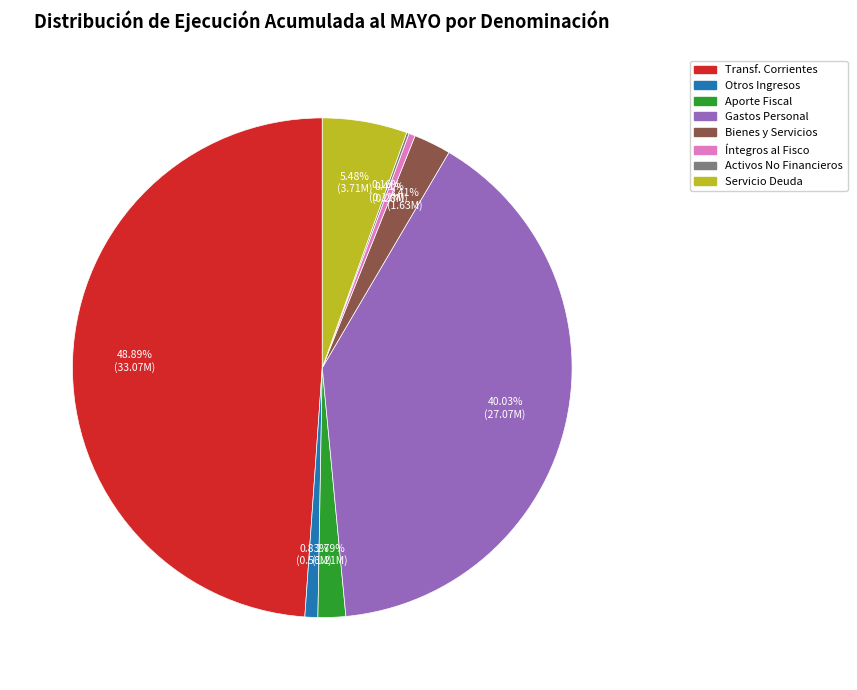

Does any single category account for the majority?

No